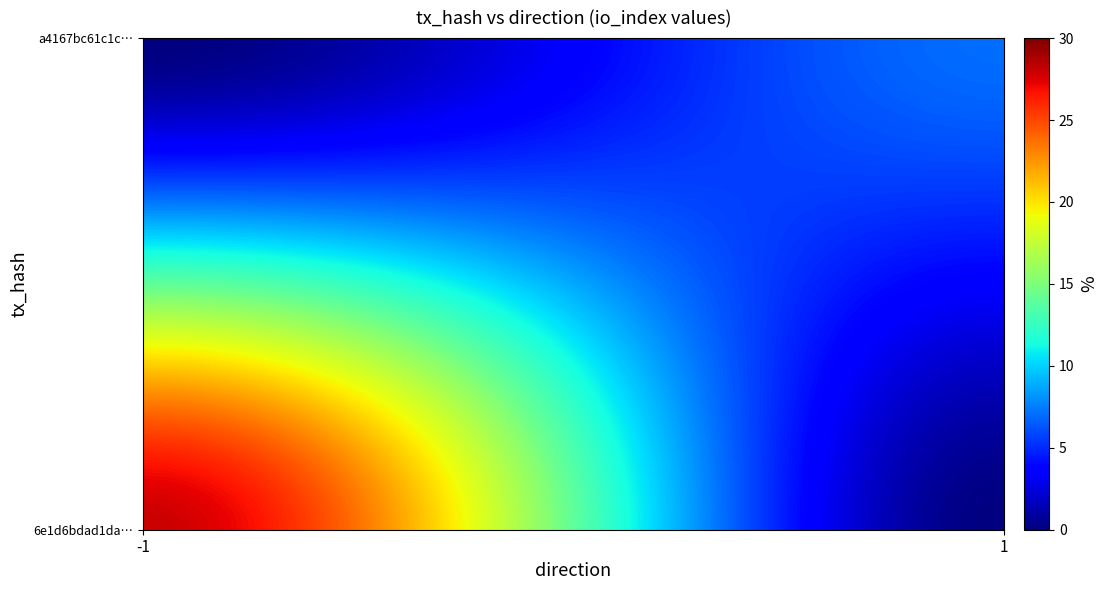

Which series has the largest total across all categories?

6e1d6bdad1da266e8daf28cb68aae7797fec29d